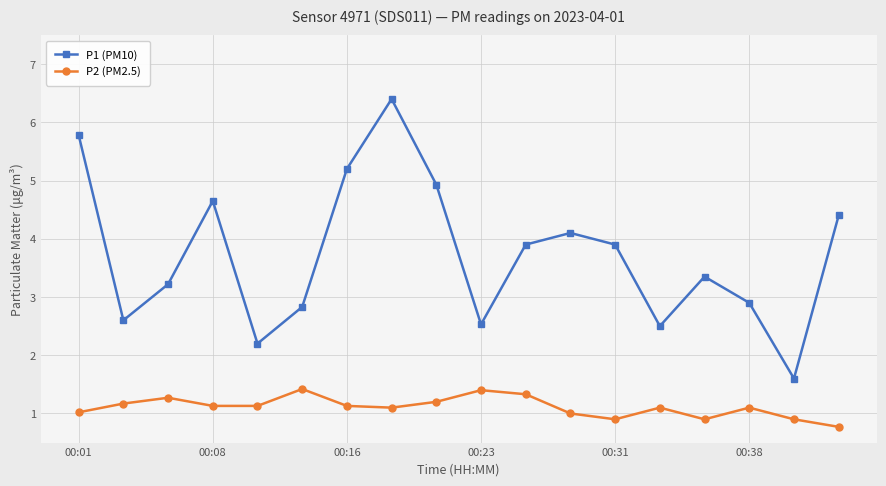

How many data points in P1 (PM10) are less than 3?

7